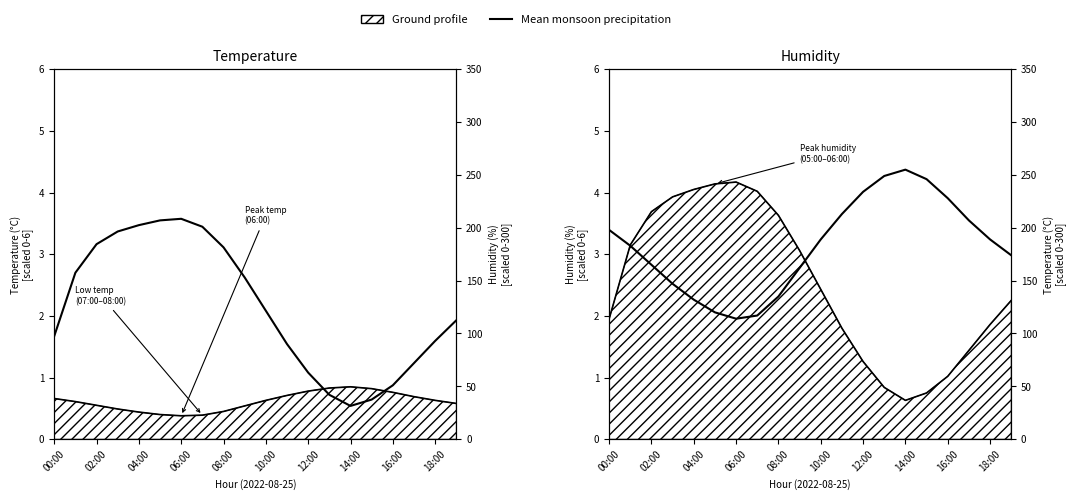

At which label does Mean temperature reach its peak?

14:00